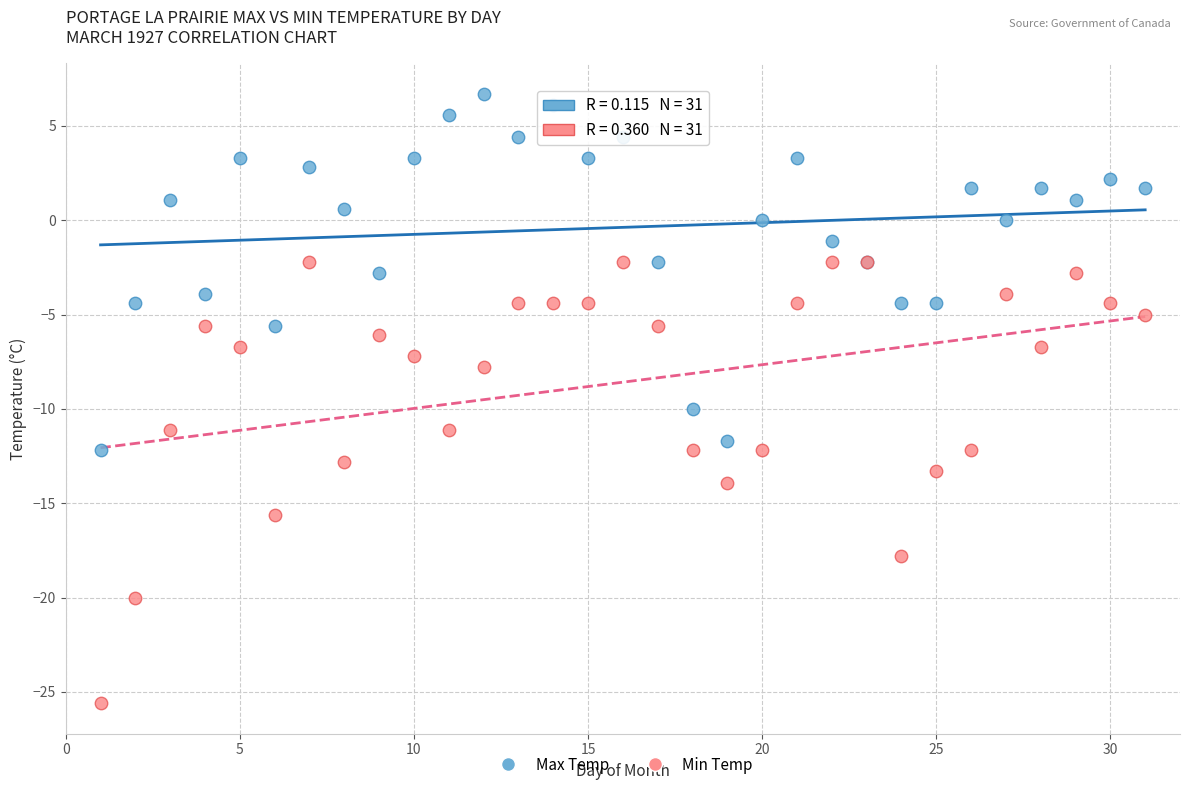

Which series contains the lowest Y value?

Min Temp